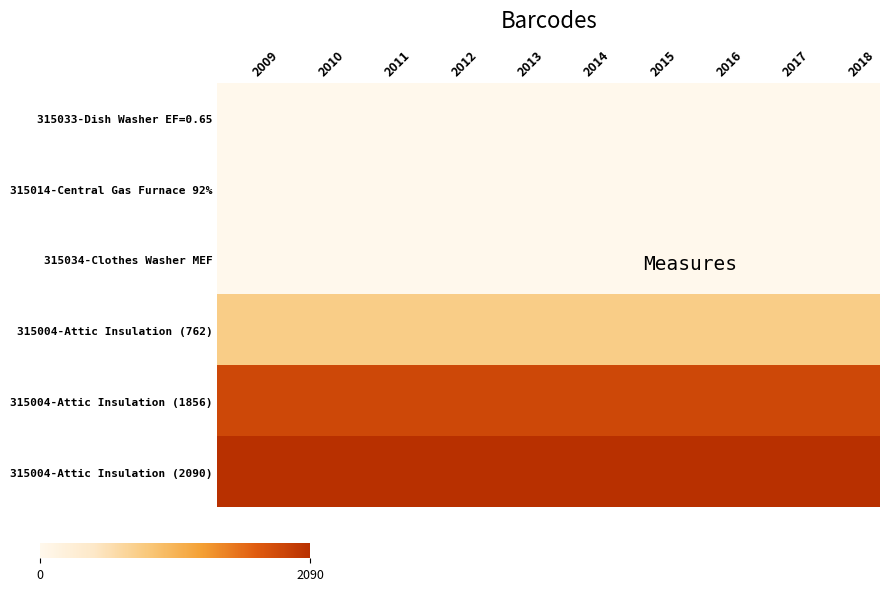

How many data points does each series have?

10